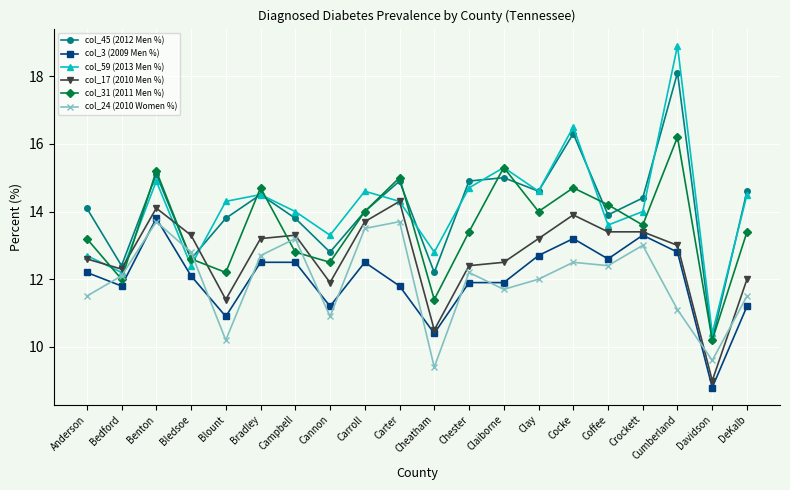

Rank the series by their maximum value, from highest to lowest.

col_59 (2013 Men %), col_45 (2012 Men %), col_31 (2011 Men %), col_17 (2010 Men %), col_3 (2009 Men %), col_24 (2010 Women %)